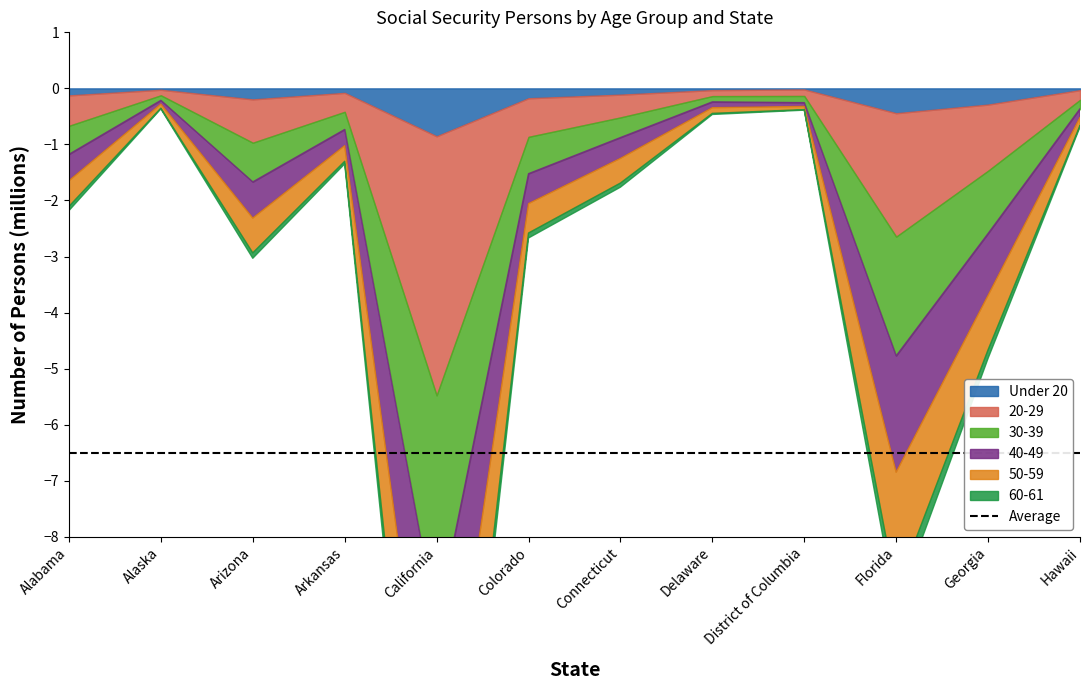

The value of 30-39 at Delaware is 44954. True or false?

False